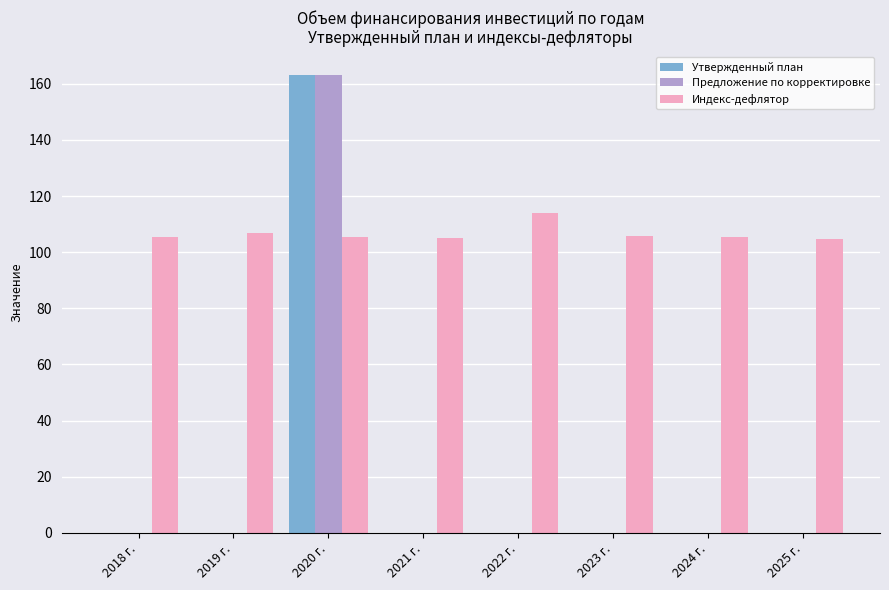

True or false: Утвержденный план has a value of -84.0 at 2025 г..

False